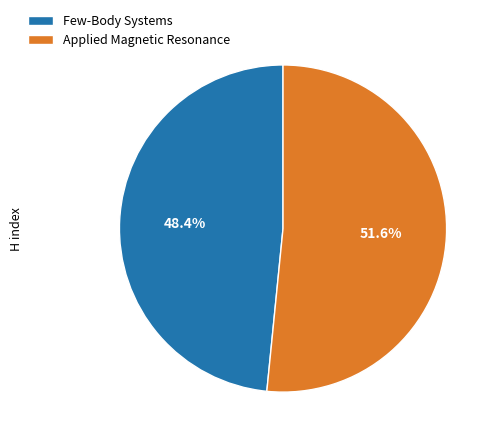

What is the ratio of the value at Applied Magnetic Resonance to the value at Few-Body Systems?

1.1